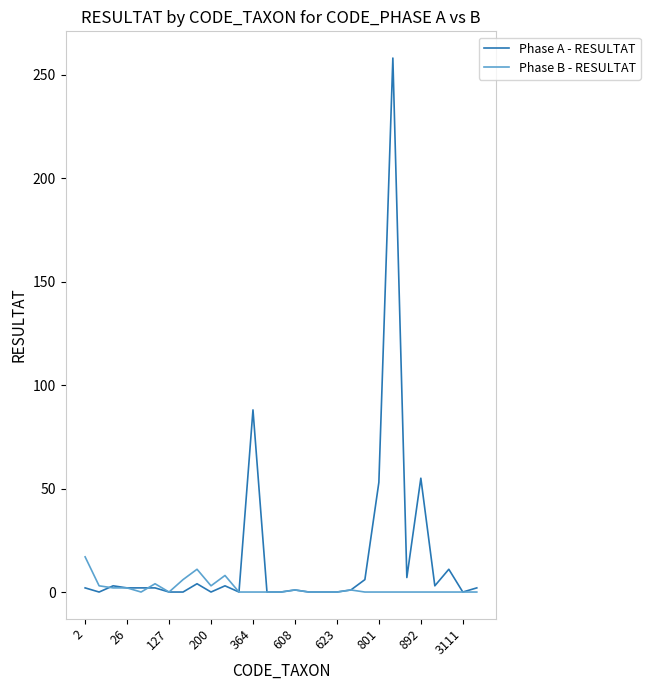

Which series has the largest total across all categories?

Phase A - RESULTAT